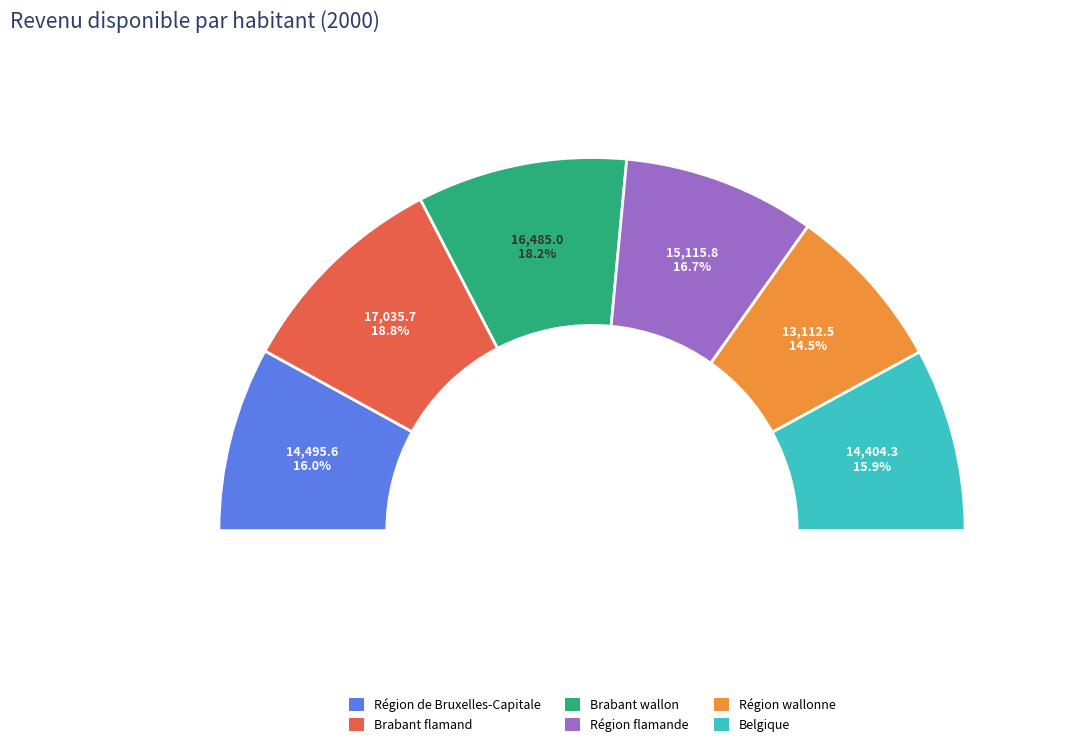

To the nearest percent, what portion does Région flamande represent?

17%